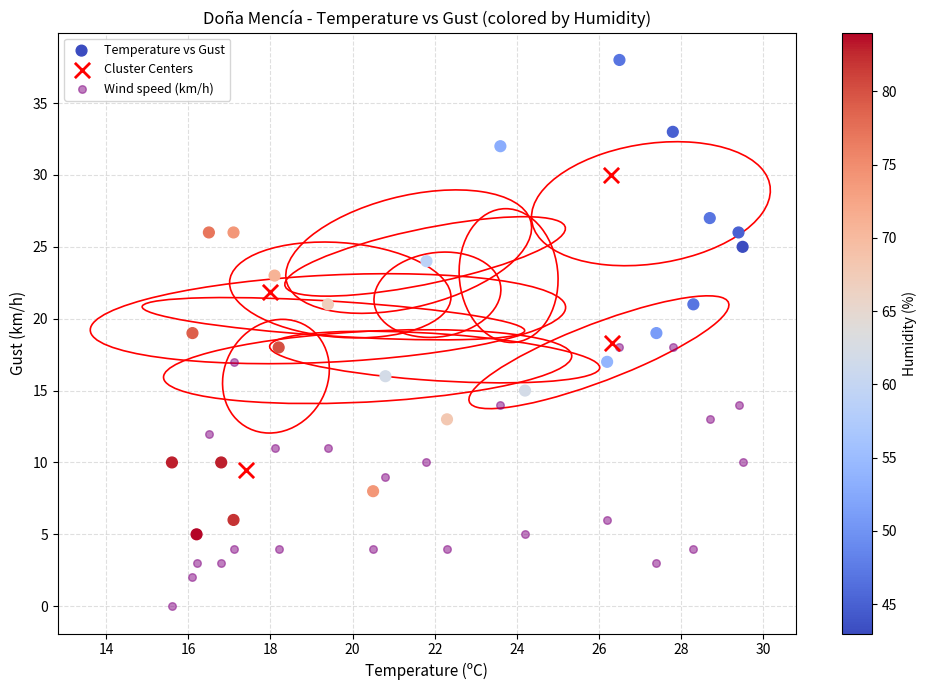

Which series contains the highest Y value?

Temperature vs Gust